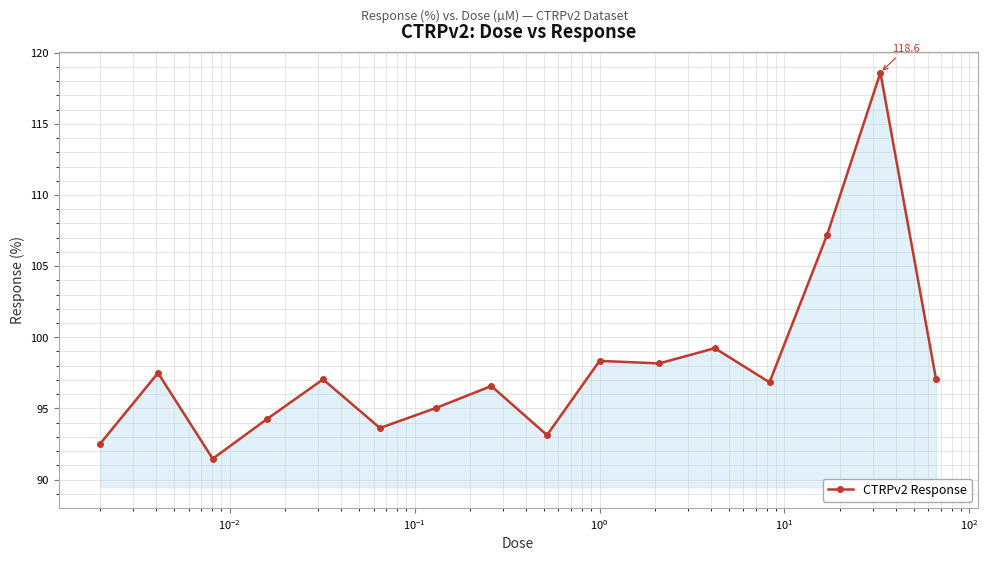

How many lines are shown in the chart?

1